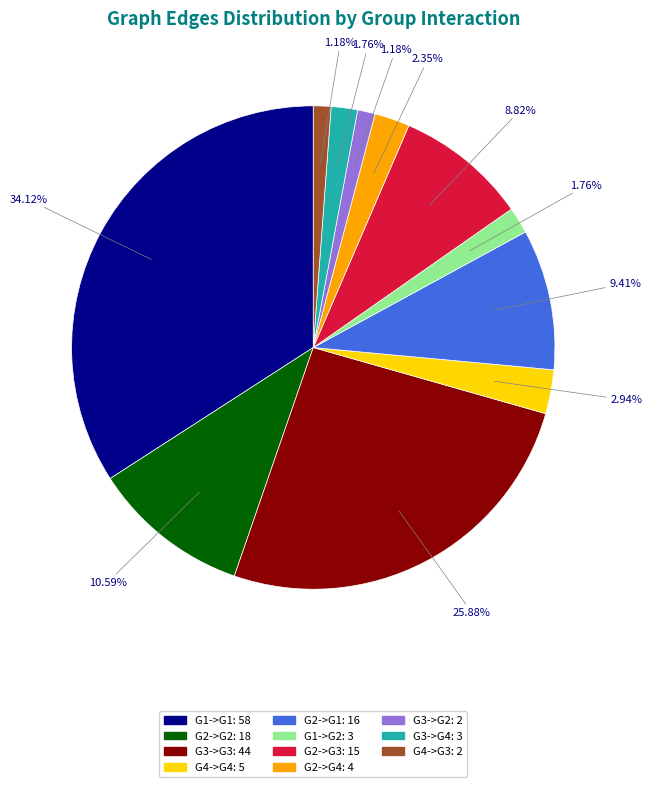

To the nearest percent, what is the combined percentage of G4->G4 and G3->G3?

29%